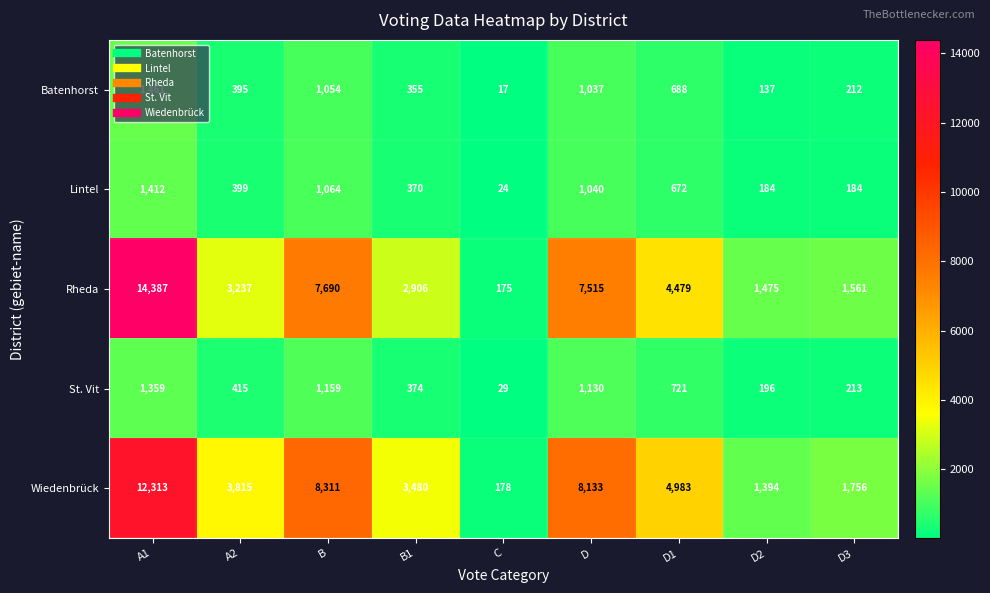

Count the number of categories in the chart.

9